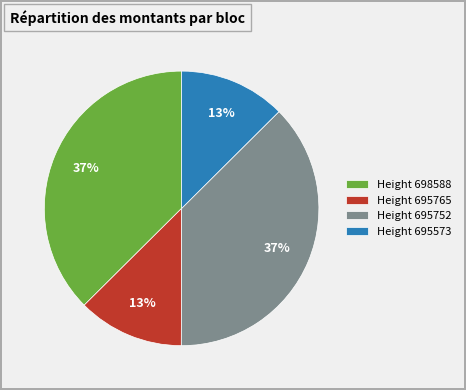

Is there any slice that represents more than half of the pie?

No